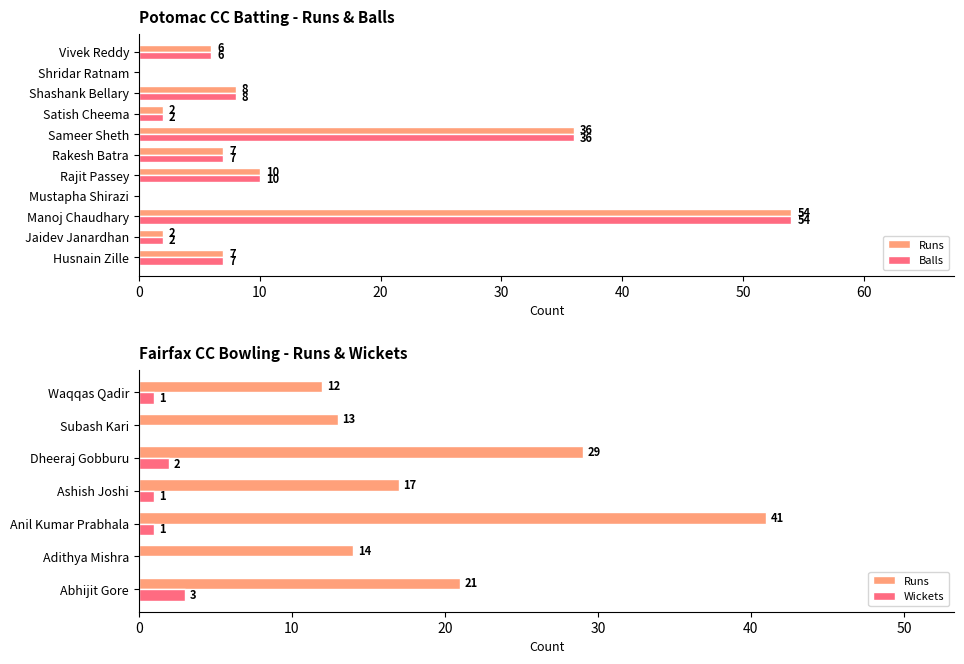

At how many categories does at least one series exceed 17?

2